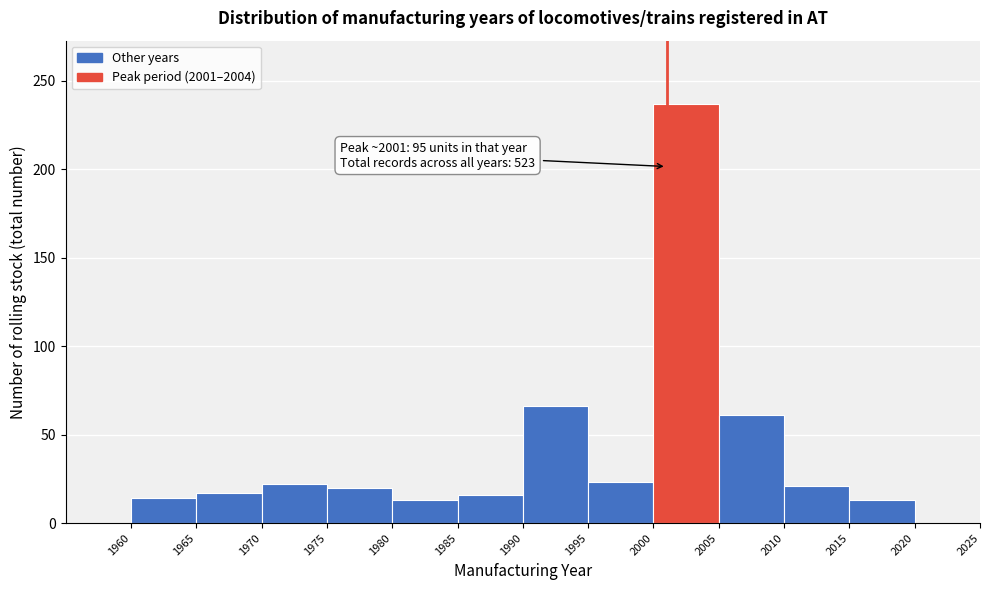

Over which range of the x-axis is the bar tallest?

2000 to 2005